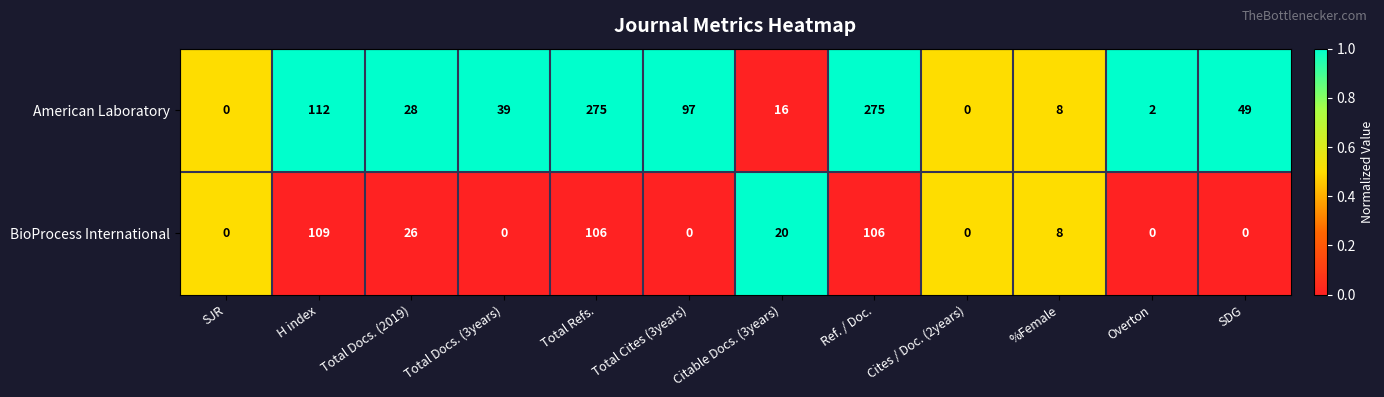

What is the sum of all BioProcess International values?

375